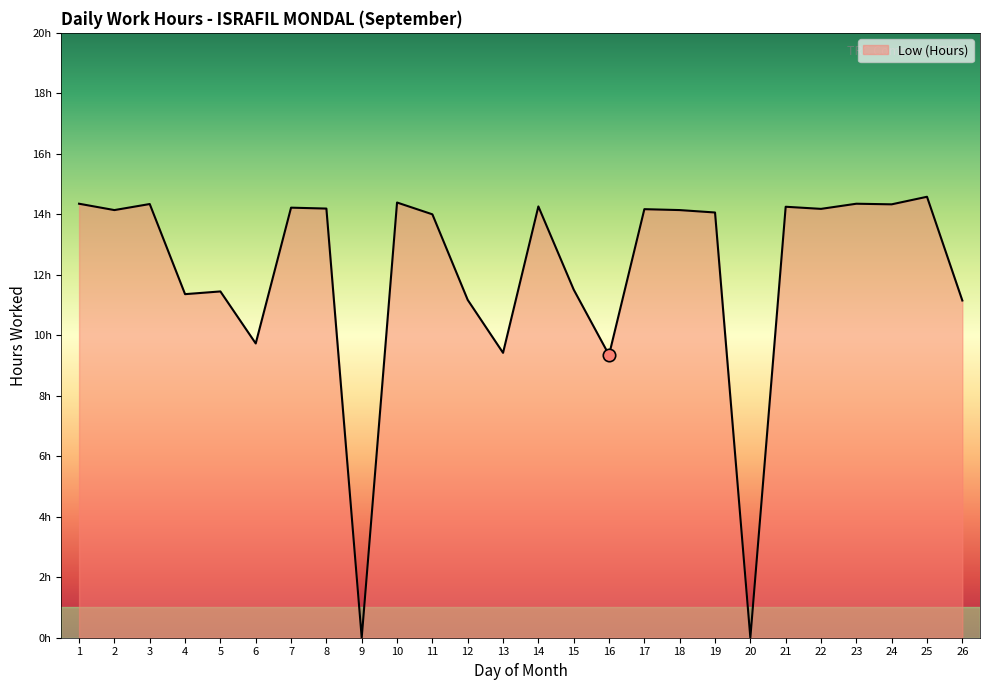

Is this an area chart (filled region under the line)?

Yes